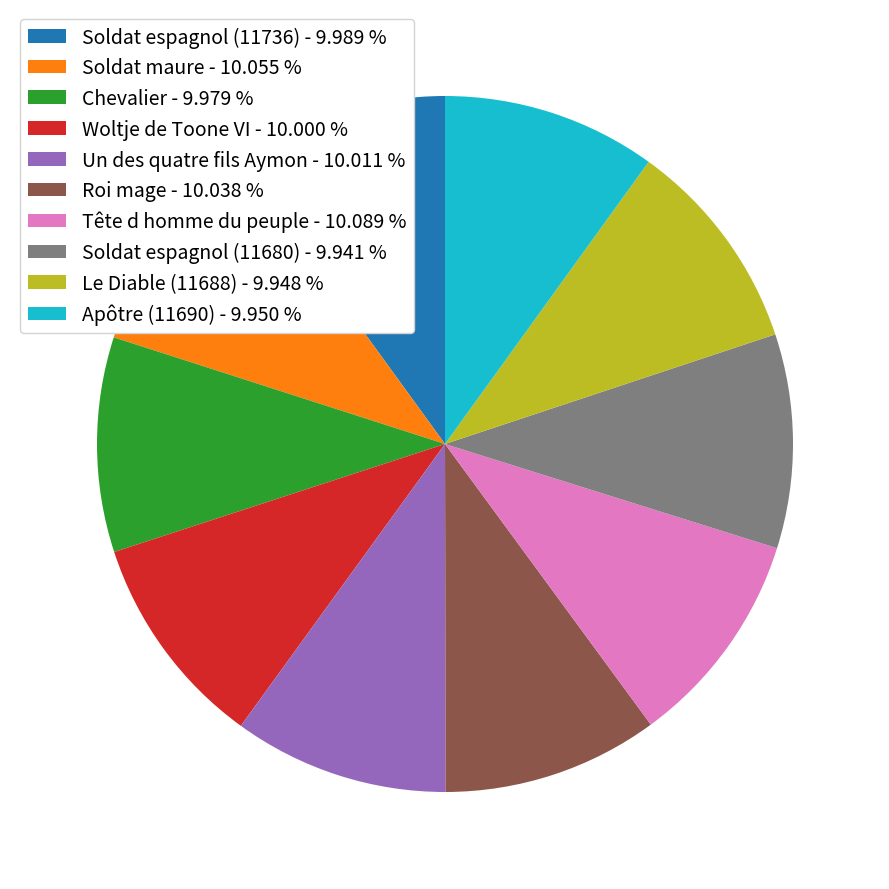

True or false: Un des quatre fils Aymon accounts for 1% of the total.

False